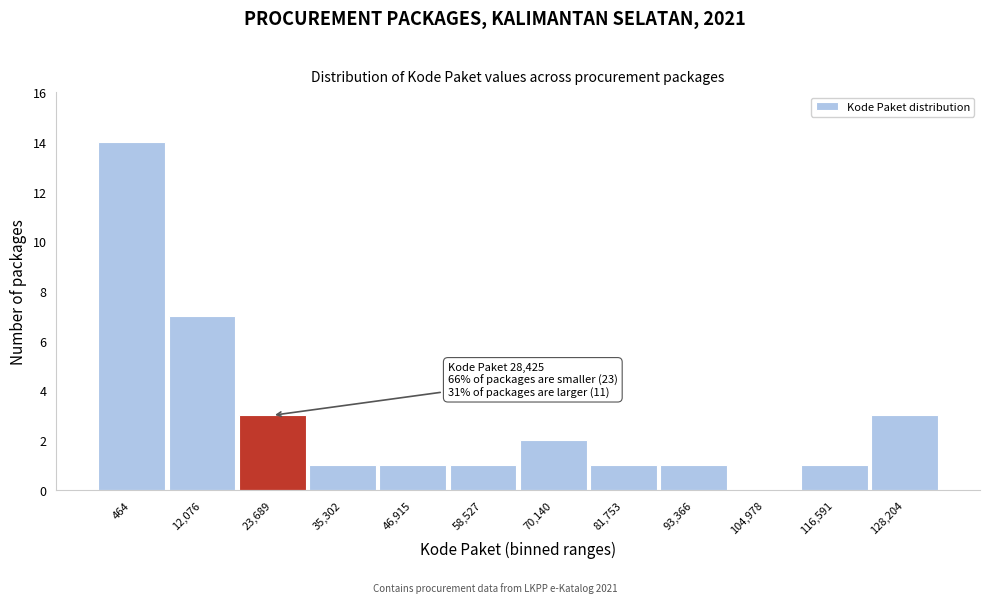

Reading left to right, extract all data points from this chart.

464=14	12,076=7	23,689=3	35,302=1	46,915=1	58,527=1	70,140=2	81,753=1	93,366=1	104,978=0	116,591=1	128,204=3